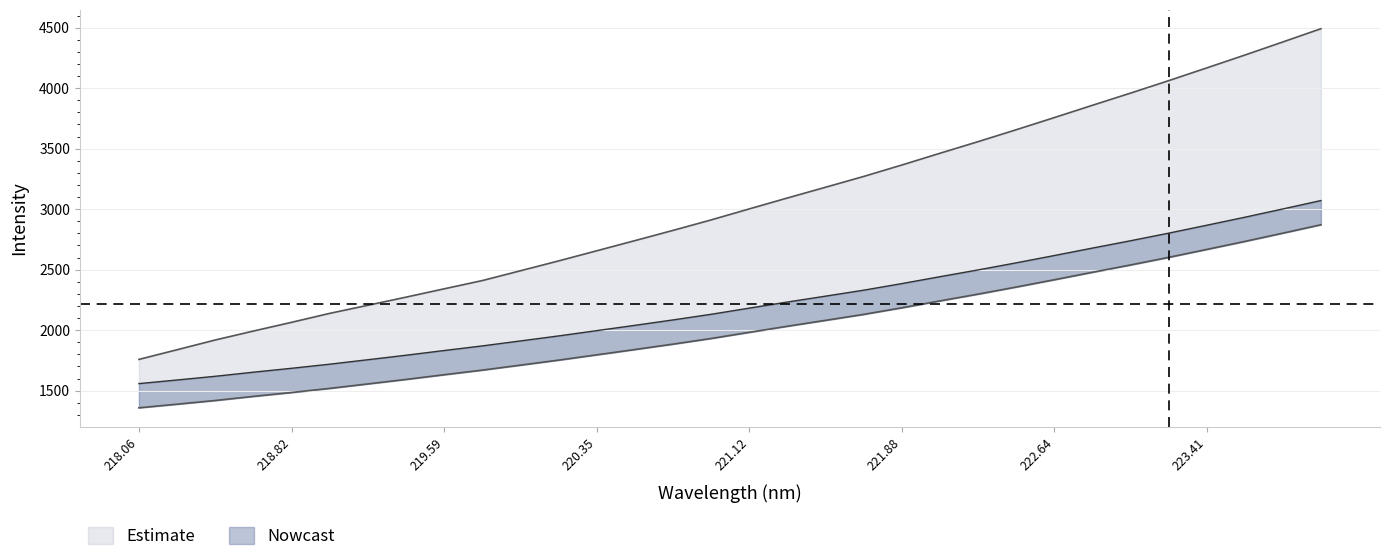

What is the change in value from 218.442 to 220.3533?

+377.3